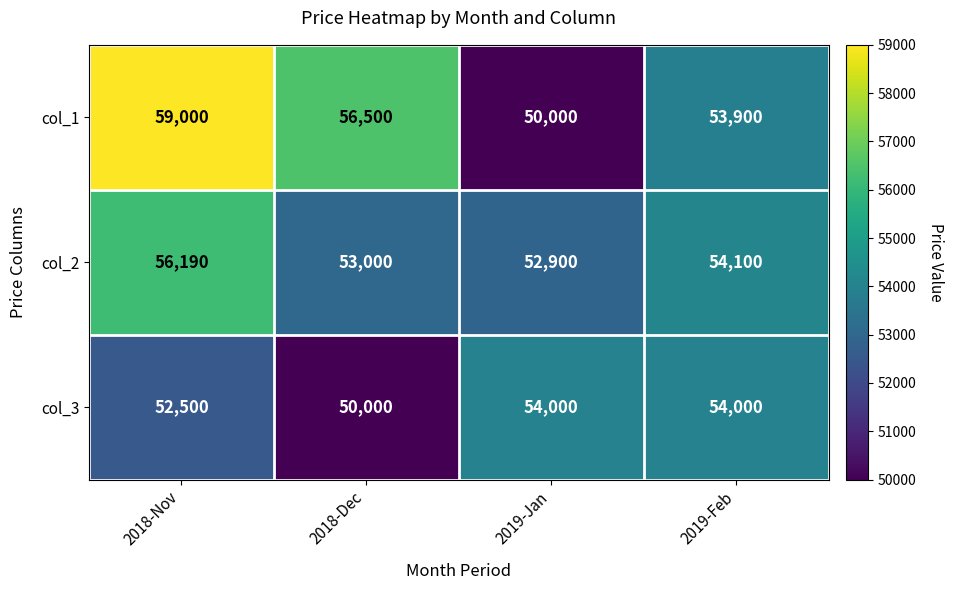

What is the smallest value displayed?

50000